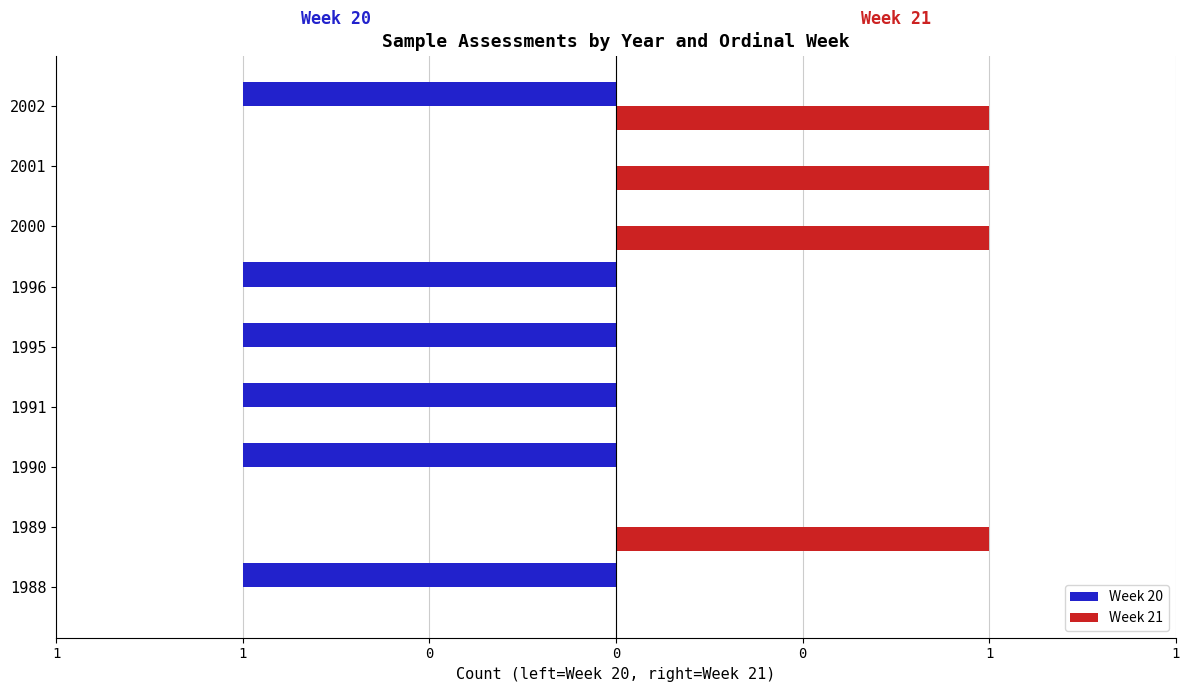

What are all the series names shown in the legend?

Week 20, Week 21